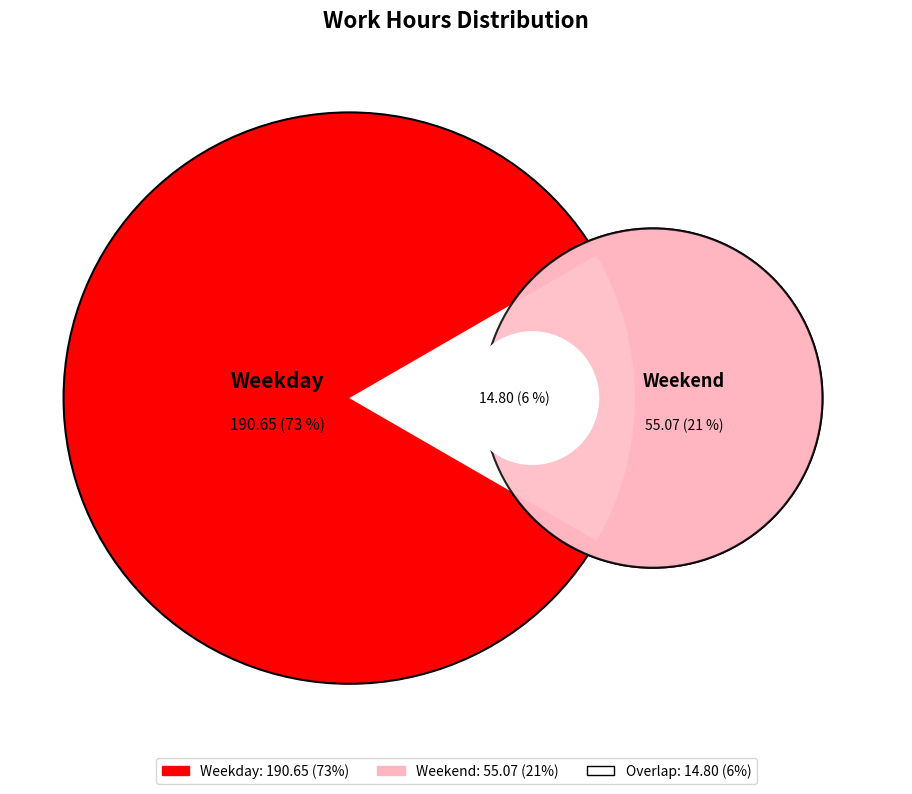

To the nearest percent, what percentage of the pie is 3?

6%